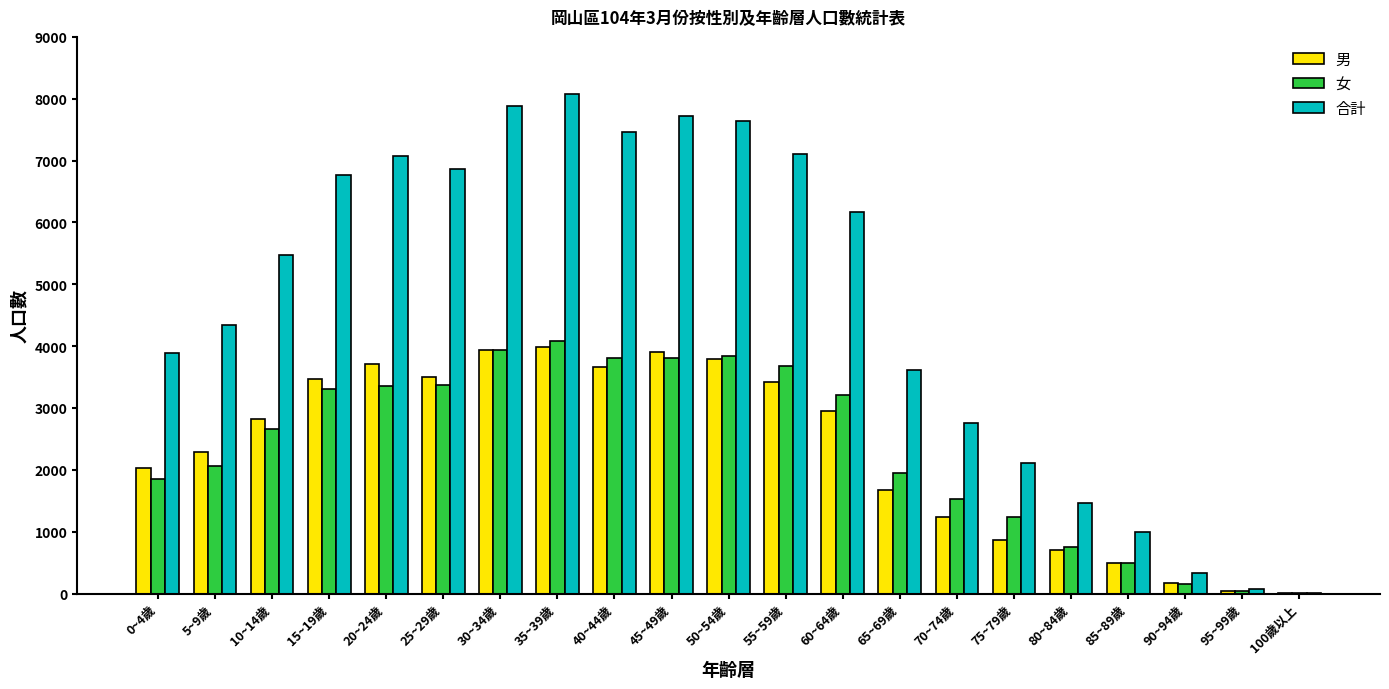

What is the sum of all 男 values?

48648